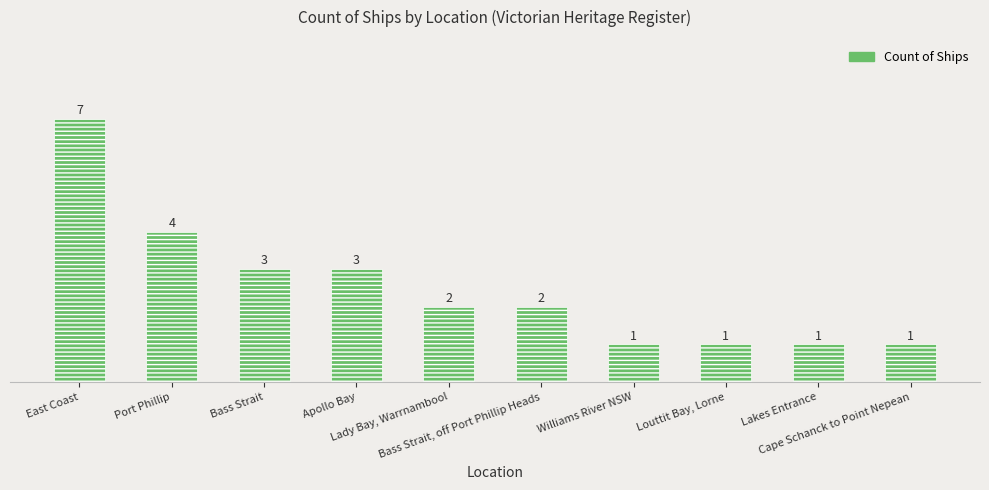

Which category has the highest value across all series?

East Coast